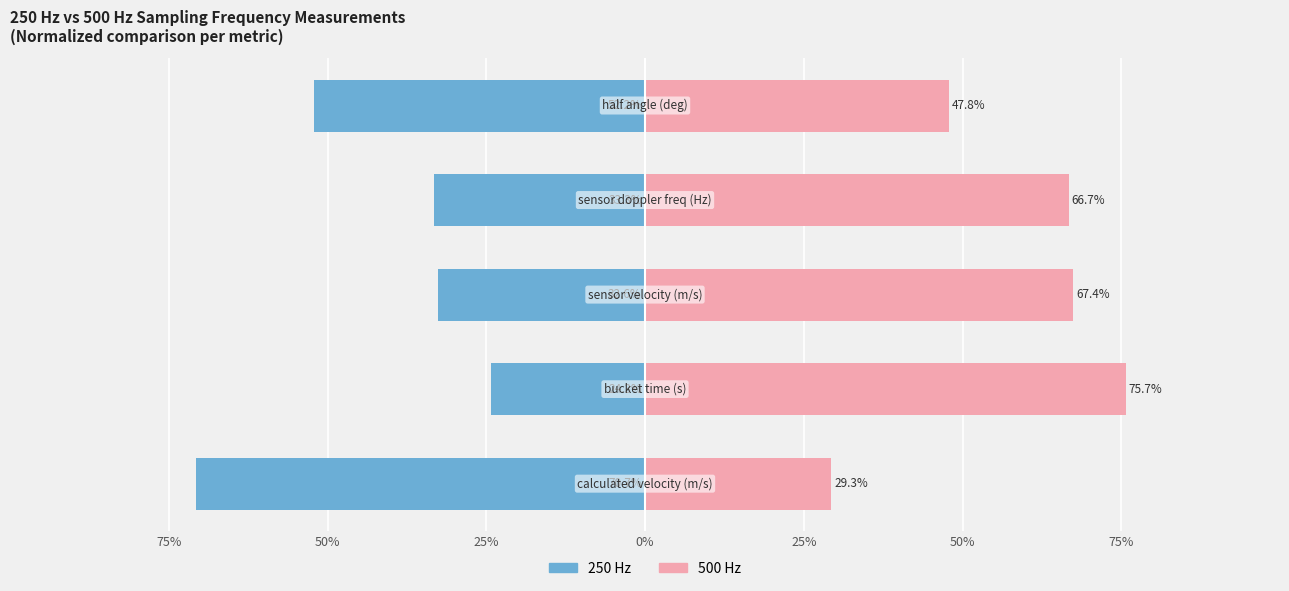

Is the value of 250 Hz at 50% greater than the value of 500 Hz at 75%?

No